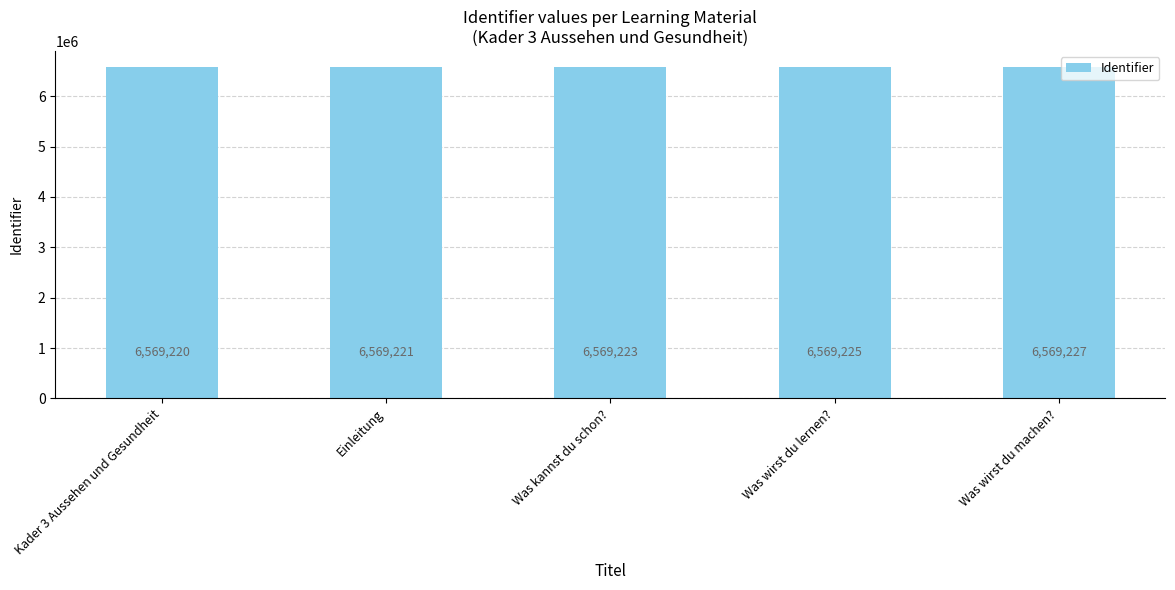

Reading right to left, extract all data points from this chart.

6569227	6569225	6569223	6569221	6569220